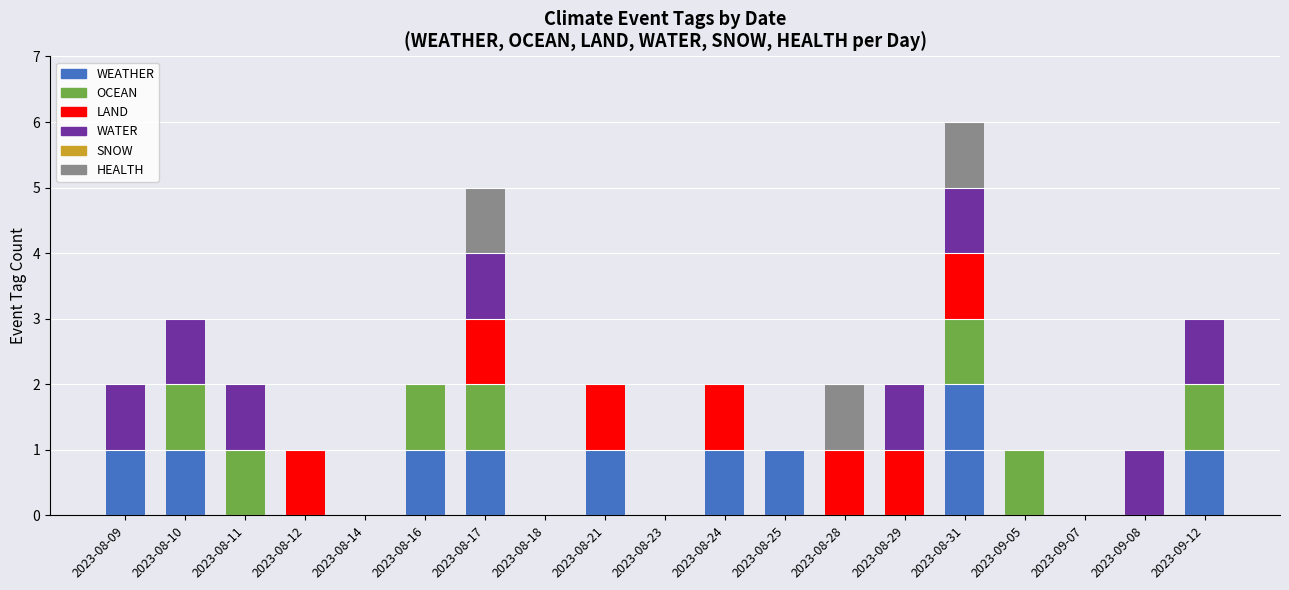

At which category is the sum across all series the highest?

2023-08-31